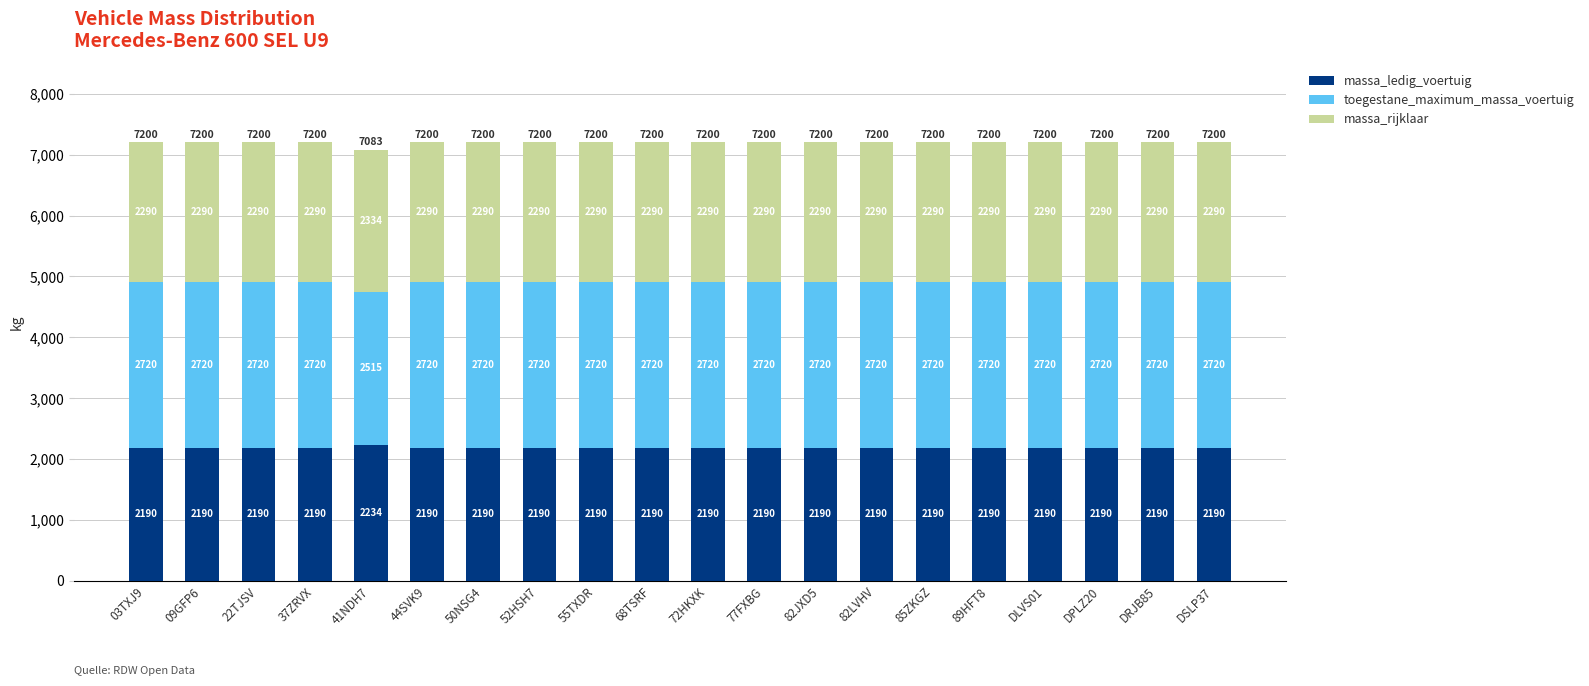

True or false: massa_ledig_voertuig has a value of 2190 at DRJB85.

True